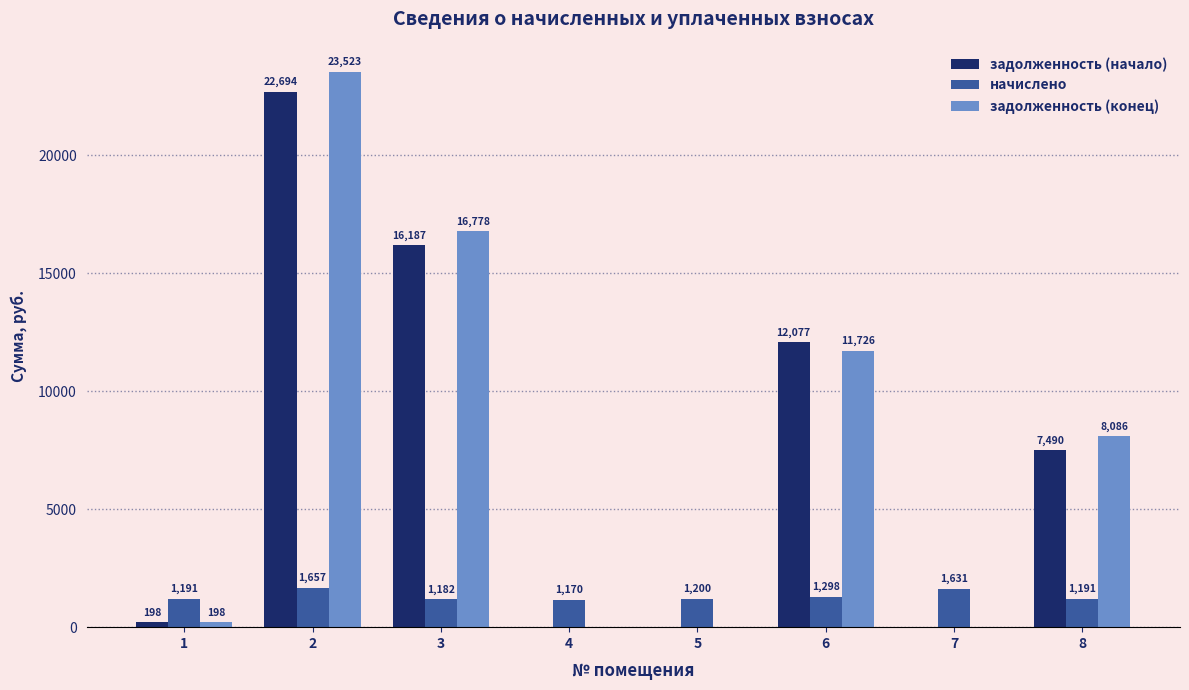

At which label is начислено closest to 1413?

6